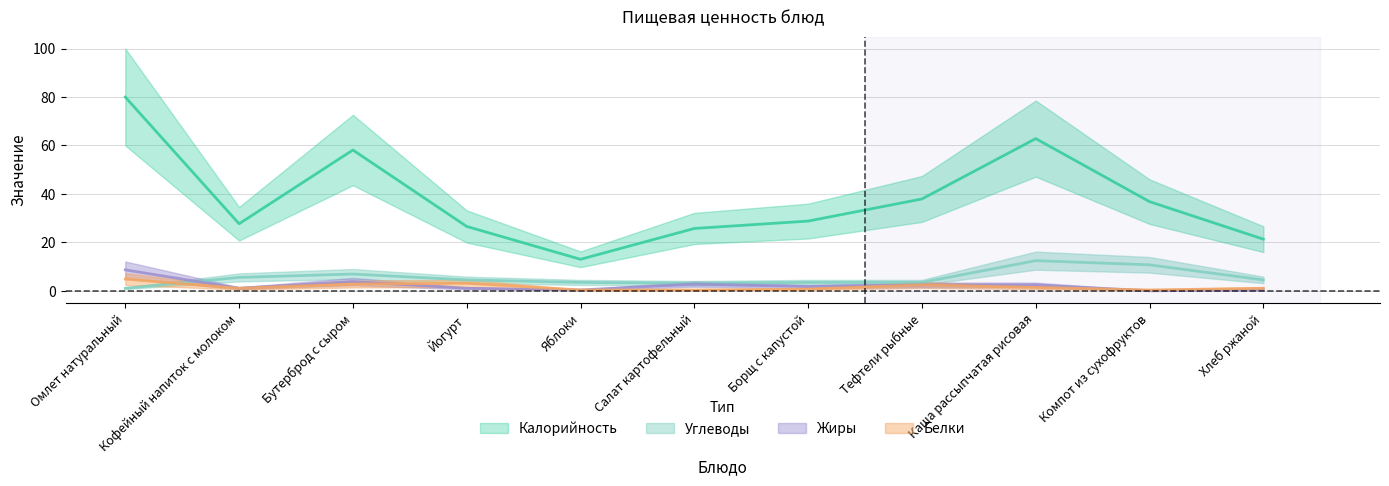

What position from the left is Бутерброд с сыром?

3